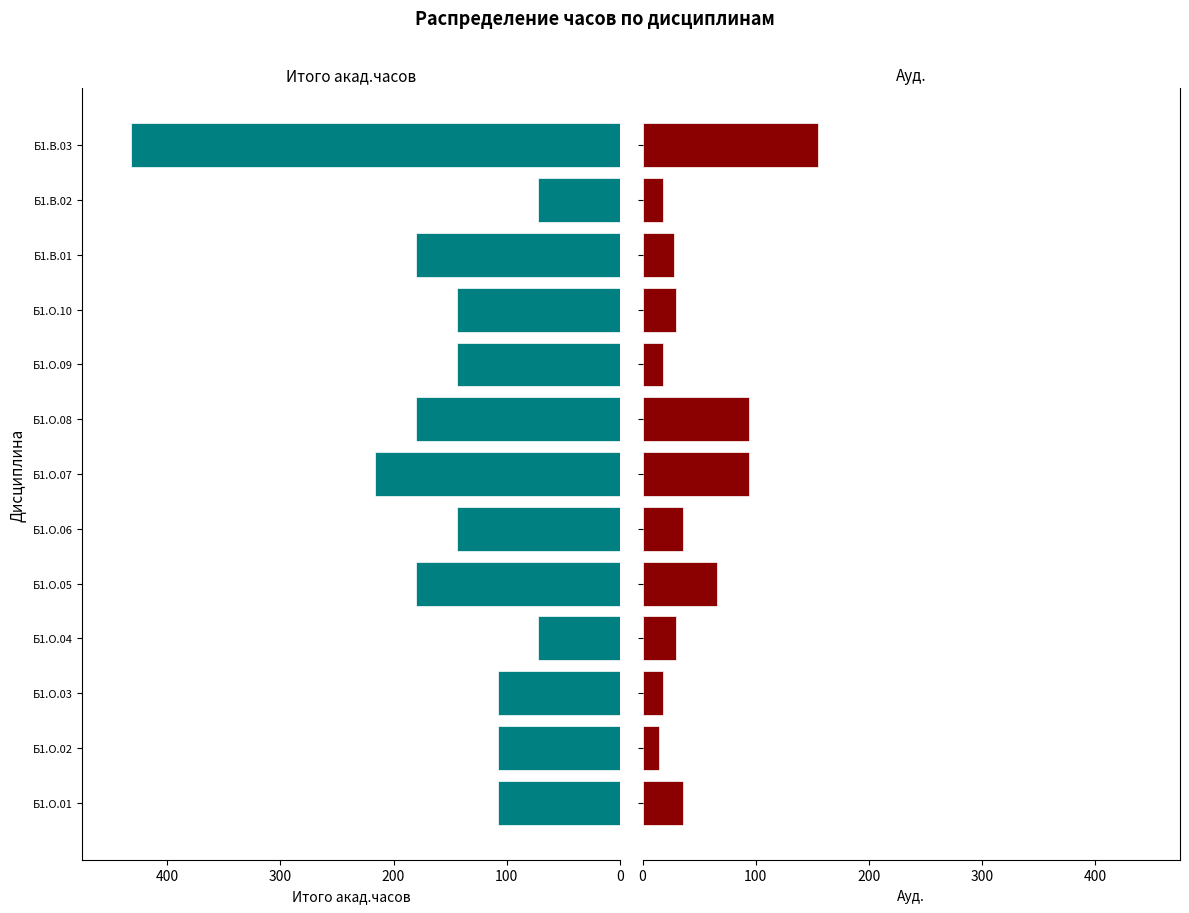

What is the difference between the maximum and minimum values in the Итого акад.часов series?

360